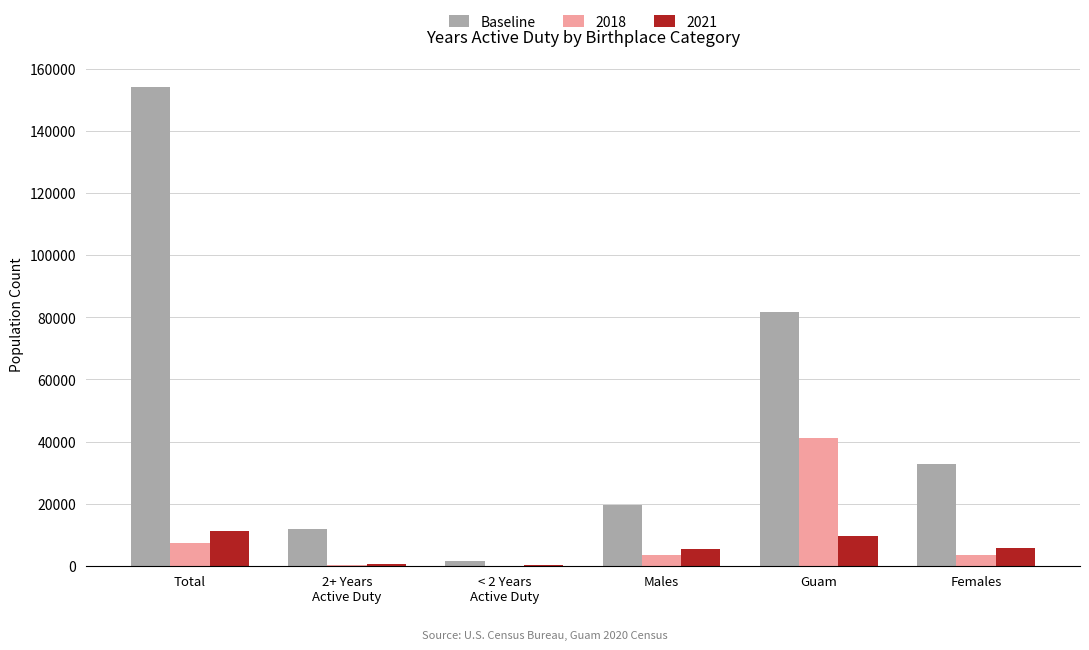

Which series has the largest total across all categories?

Baseline